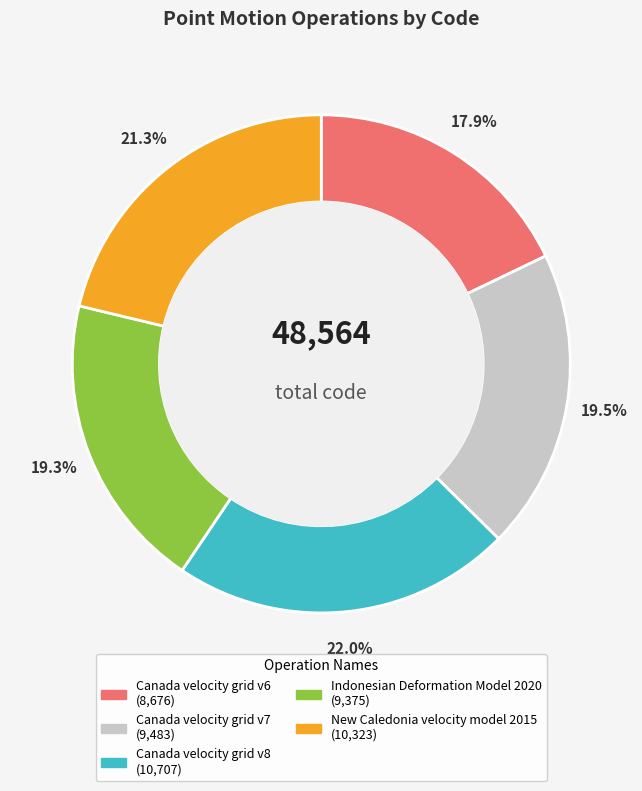

Is it true that Canada velocity grid v8 is 22% of the pie?

True